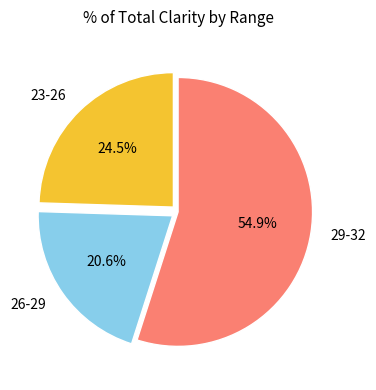

What percentage do 26-29 and 29-32 together represent?

75.5%